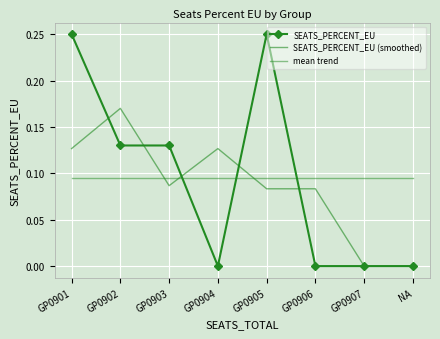

Is the value of mean trend at NA greater than the value of SEATS_PERCENT_EU at GP0903?

No